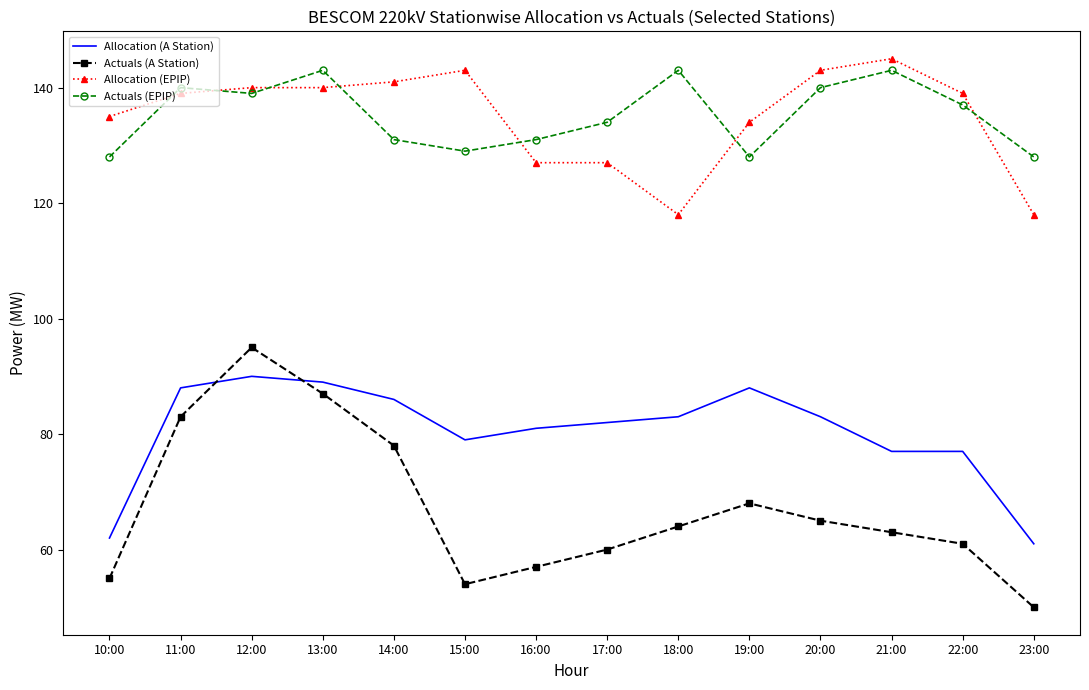

What position from the left is 13:00?

4